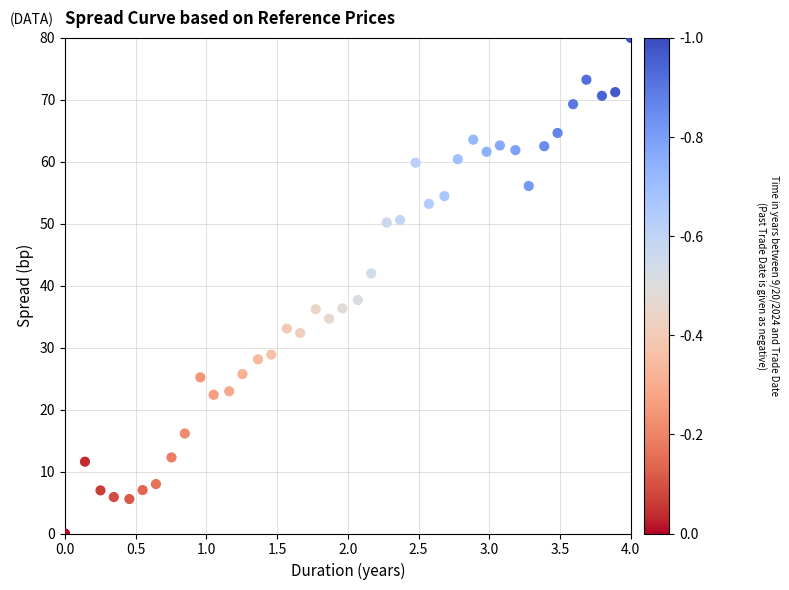

What is the range of Y values (max minus min)?

80.0